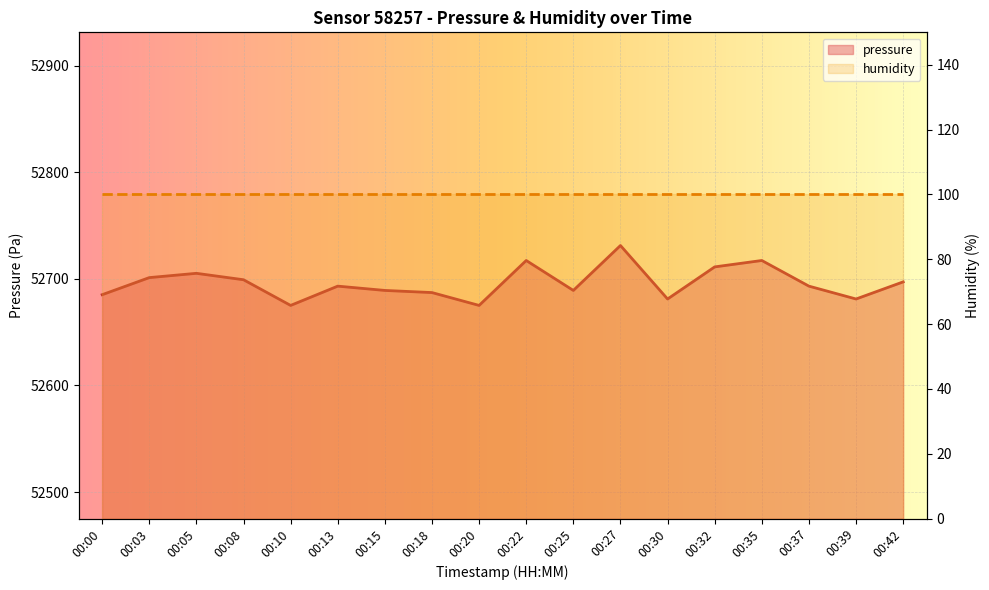

What is the change in value from 00:22 to 00:37?

-24.1